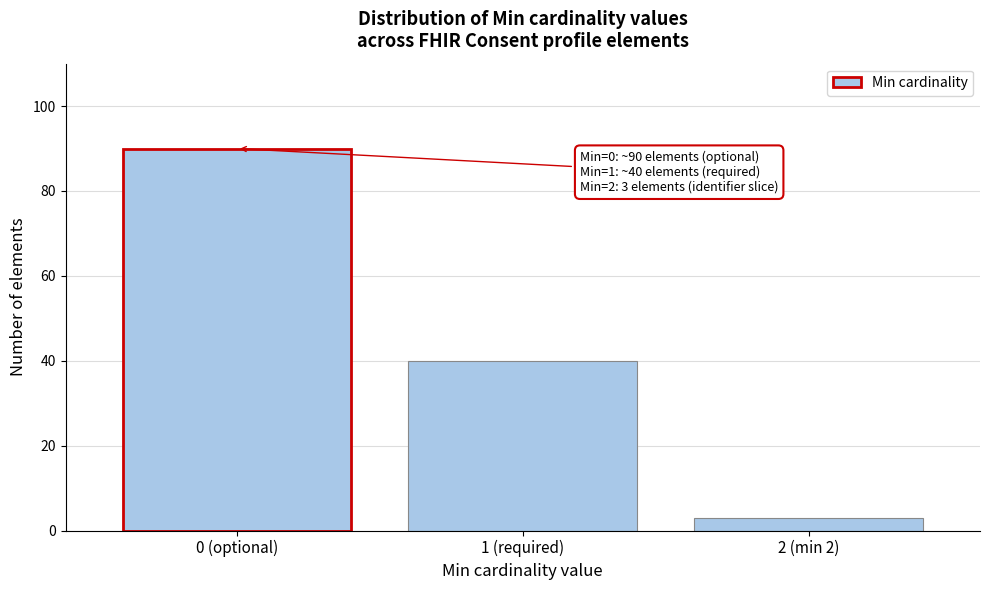

Reading left to right, list all the values displayed in this chart.

90	40	3